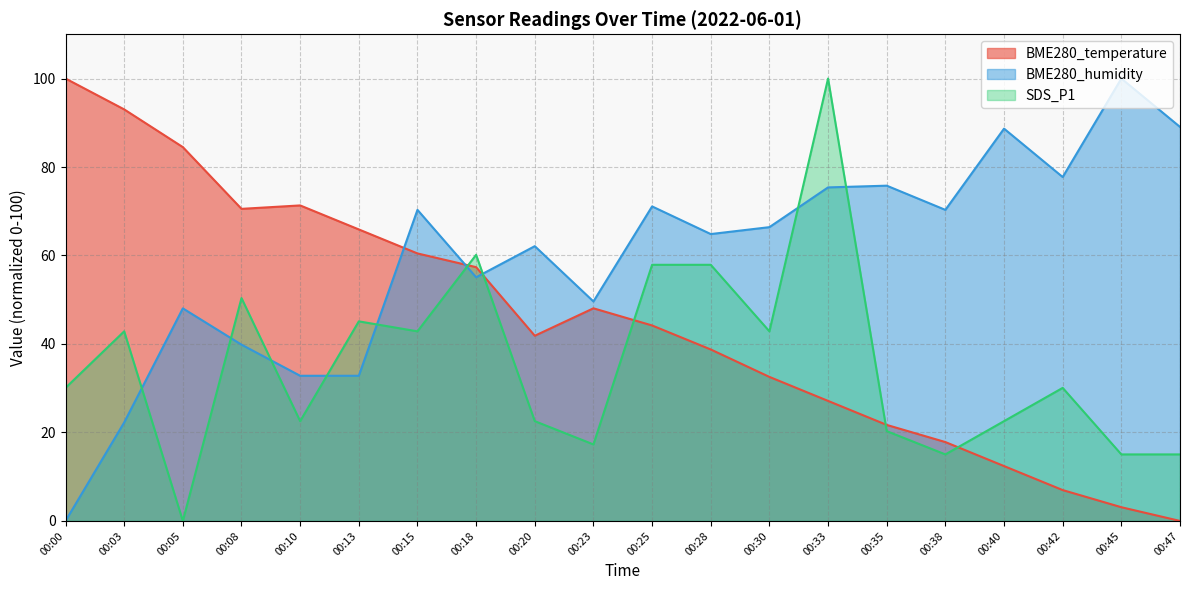

What is the value of the SDS_P1 point at the 17th from the left?

22.6